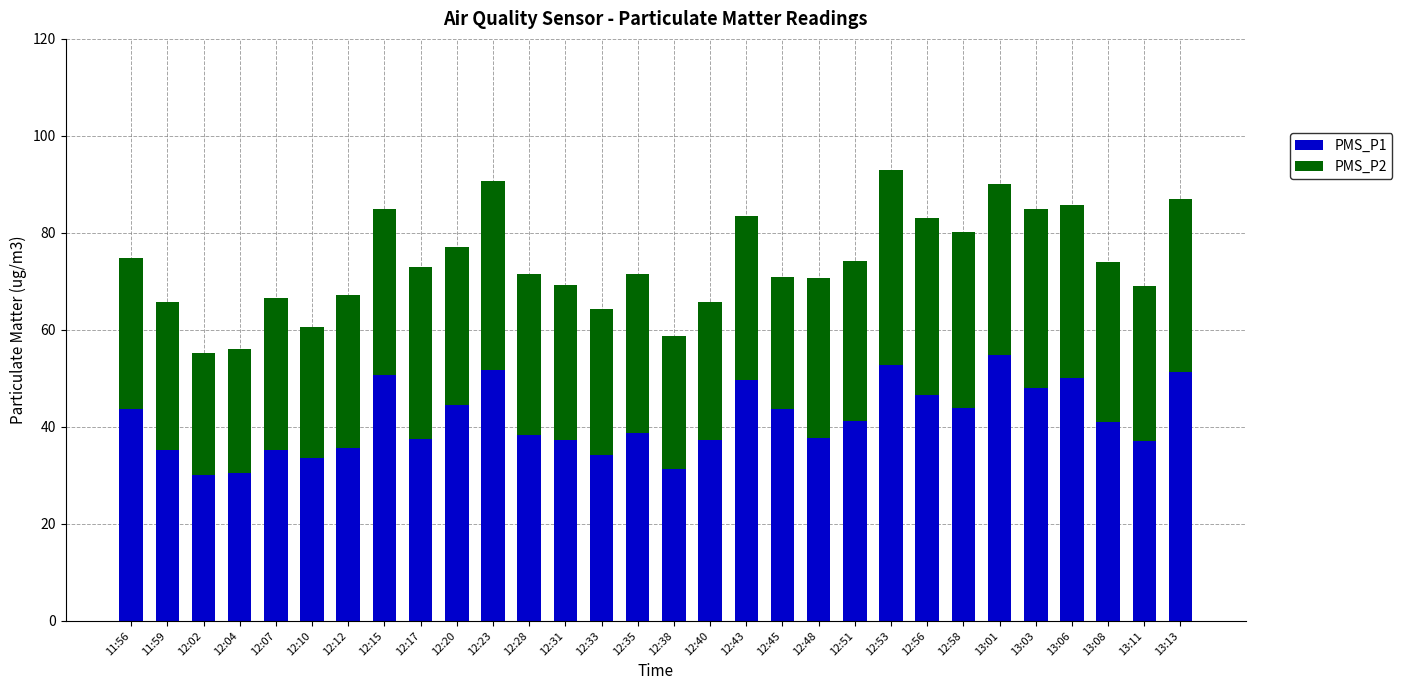

What is the sum of the PMS_P1 values at 12:15 and 13:08?

91.8